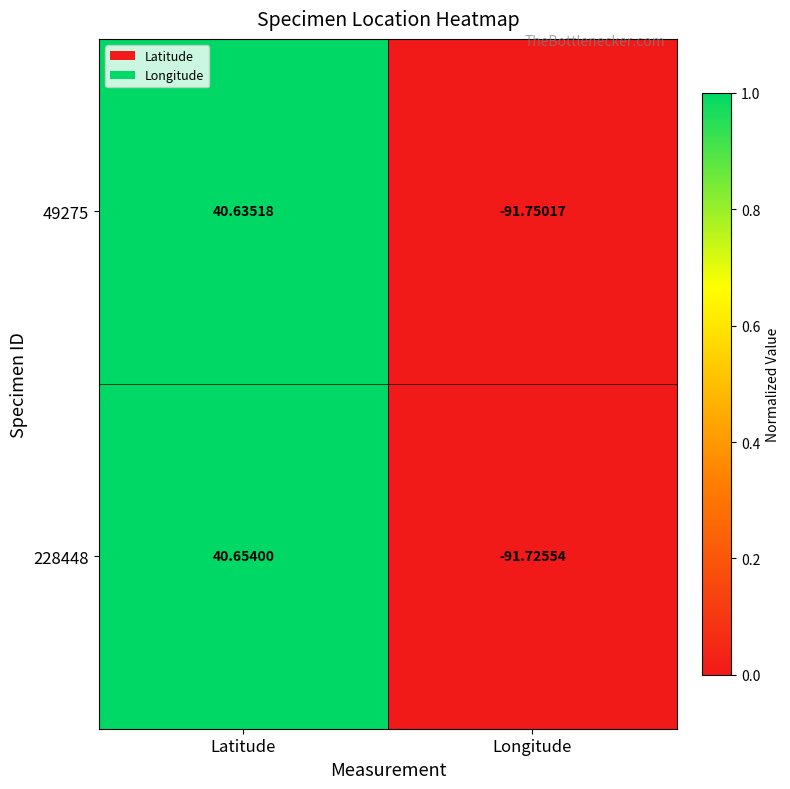

Rank the categories by 49275 value from highest to lowest.

Latitude, Longitude